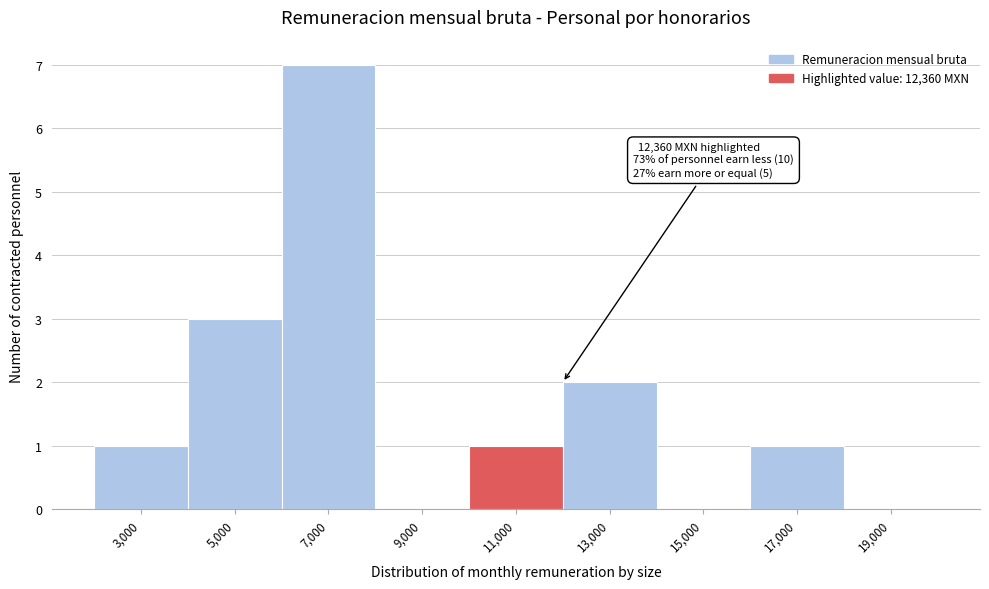

Reading left to right, extract all data points from this chart.

3,000=1	5,000=3	7,000=7	9,000=0	11,000=1	13,000=2	15,000=0	17,000=1	19,000=0